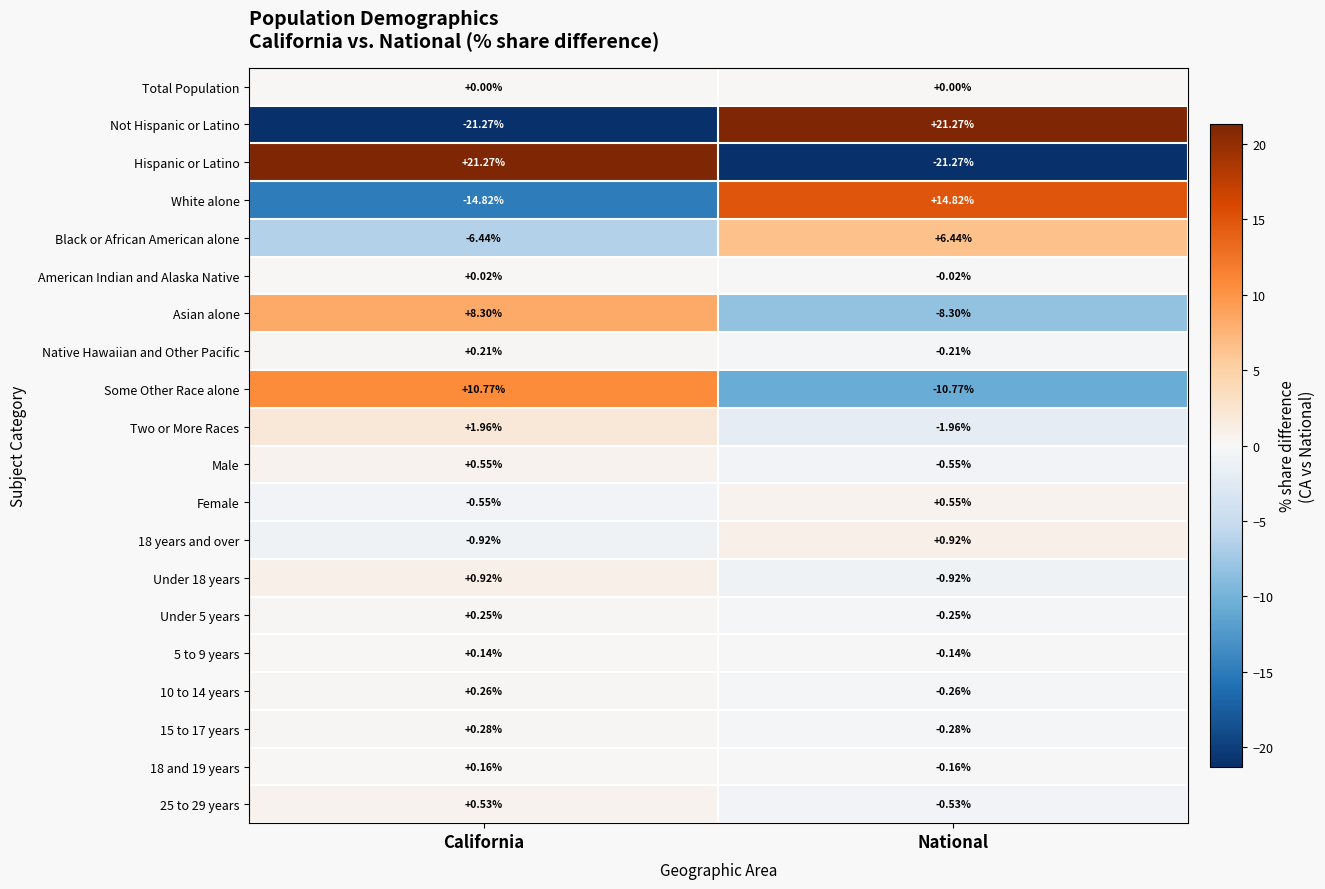

At which label does Some Other Race alone first exceed 10?

California